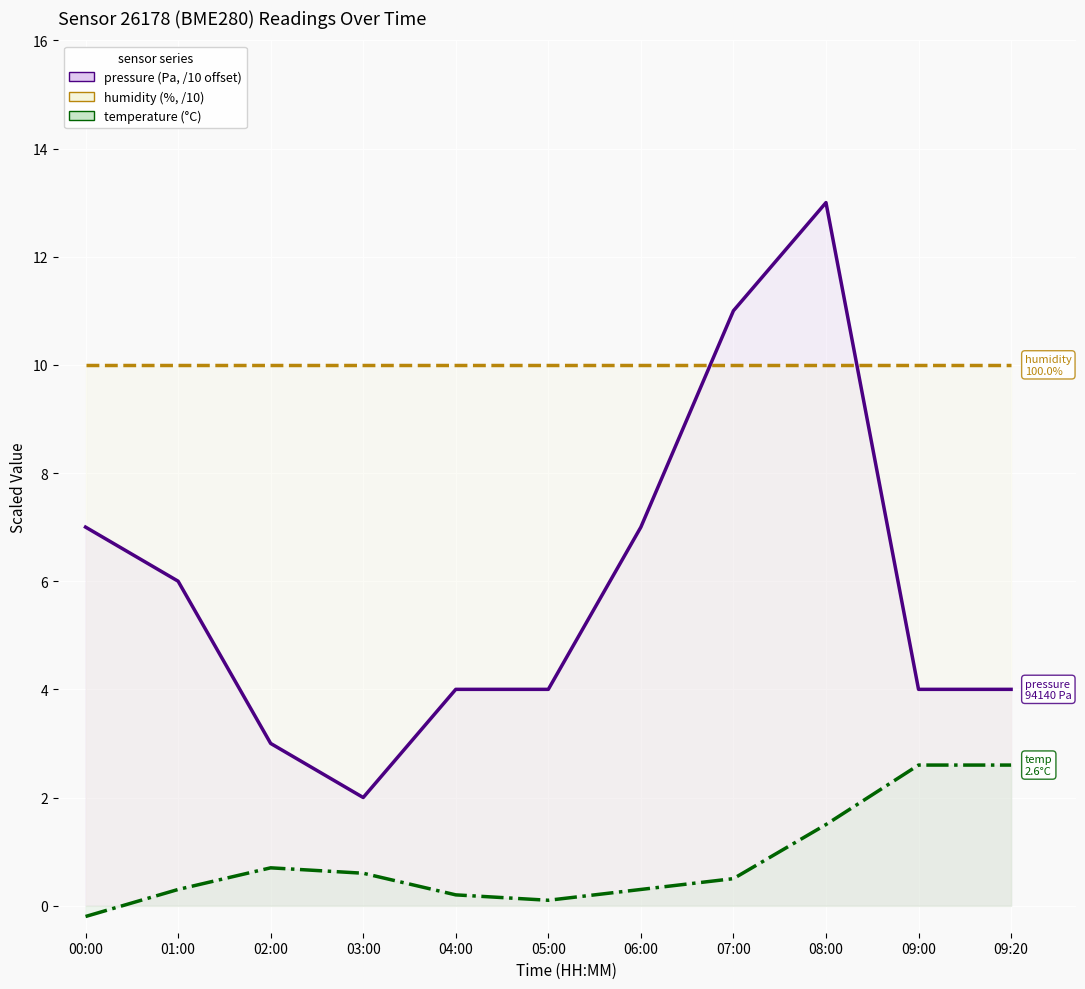

What is the value of the temperature point at the 10th from the left?

2.6